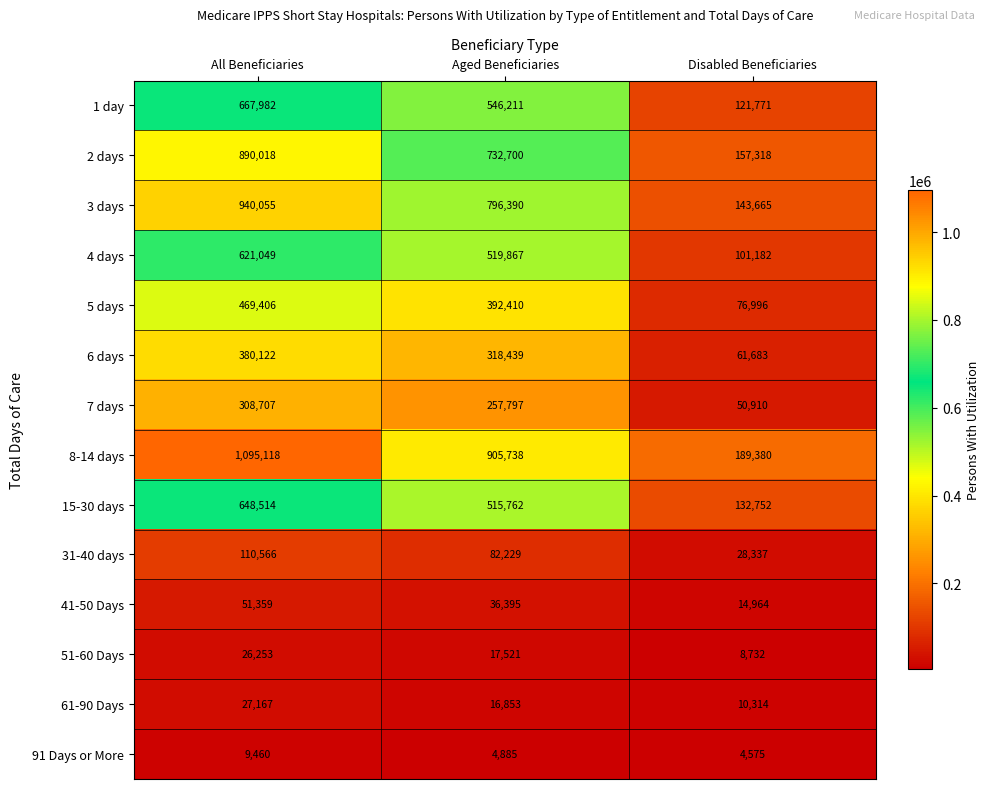

Count the 51-60 Days values in the range 8732 to 26253.

3